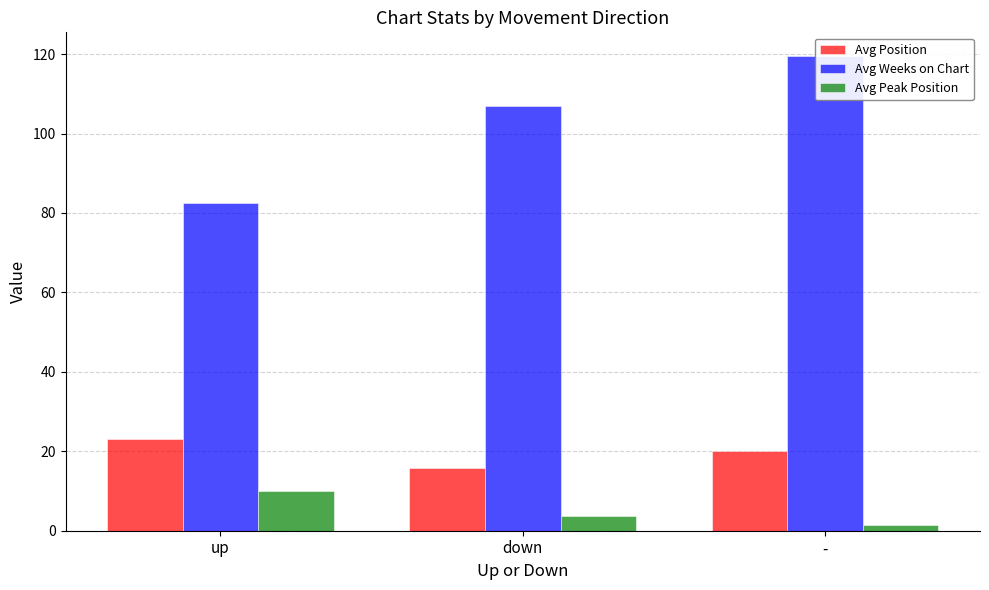

At which label is Avg Weeks on Chart closest to 100?

down